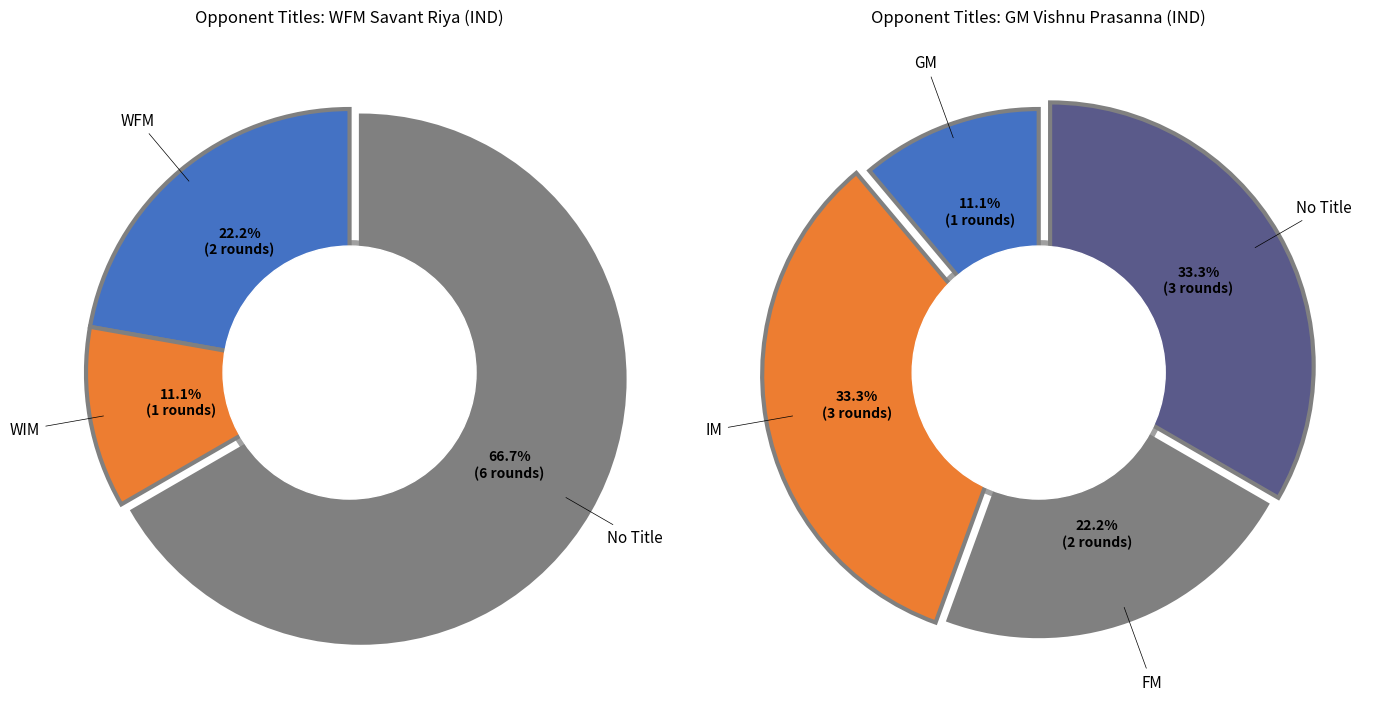

Is there a majority slice in this chart?

No